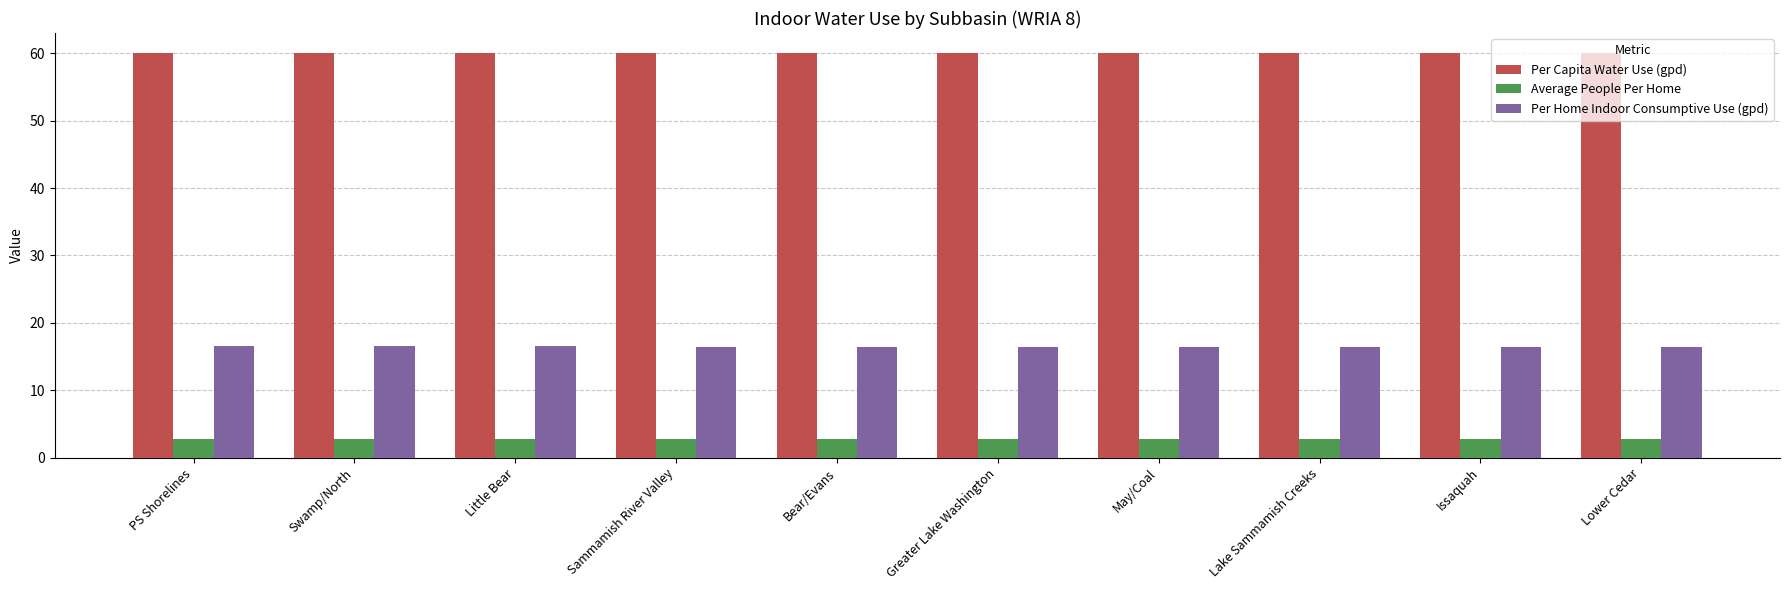

Is it true that Per Capita Water Use (gpd) equals 19.2 at Issaquah?

False